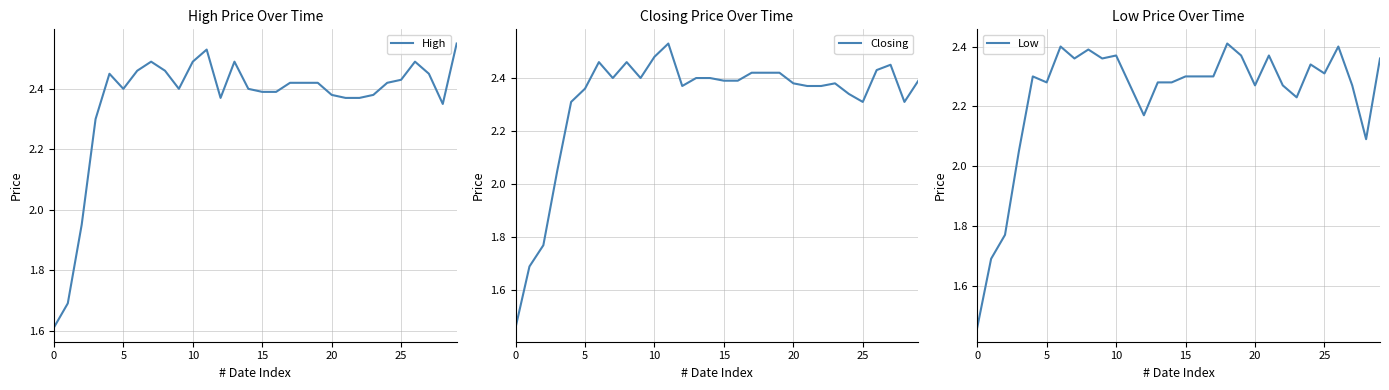

True or false: High has a value of 4.1 at 20.

False